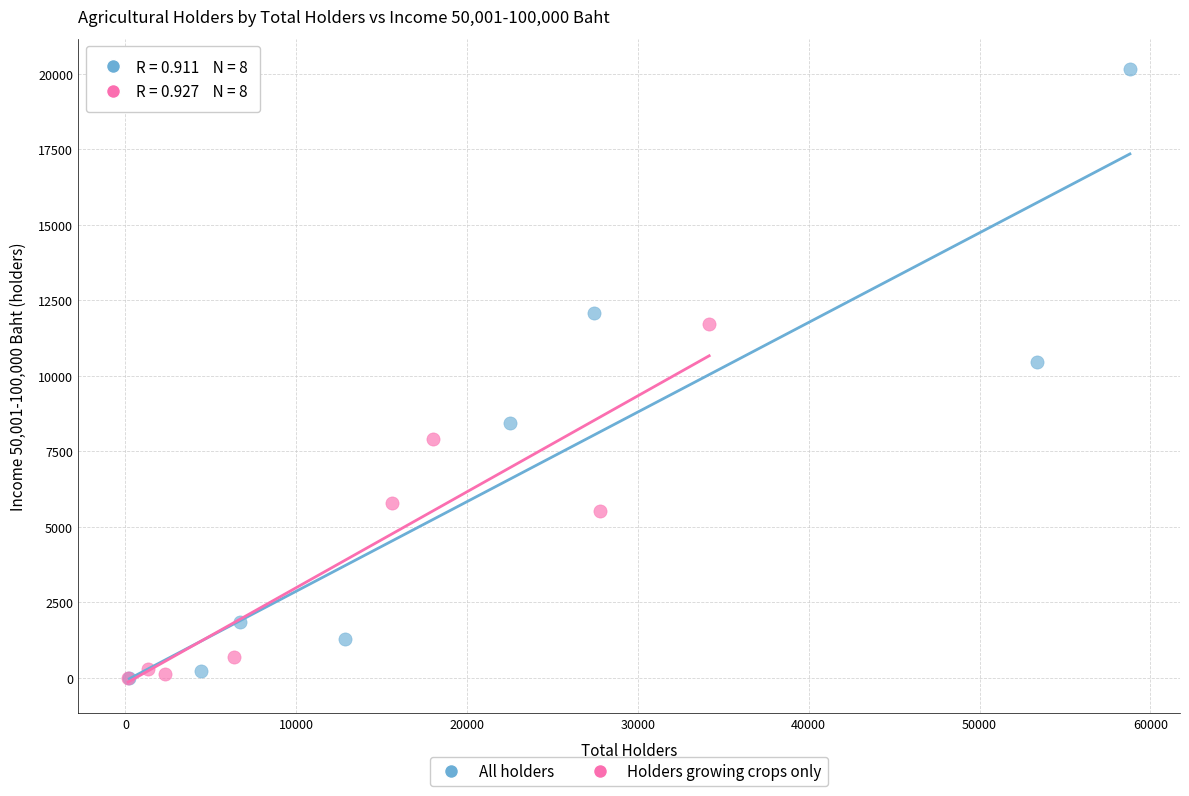

Which series contains the highest Y value?

All holders